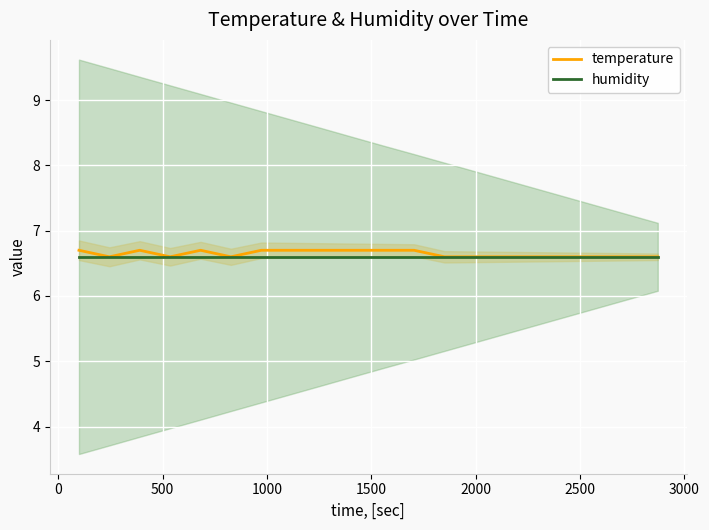

What is the minimum value for temperature?

6.6